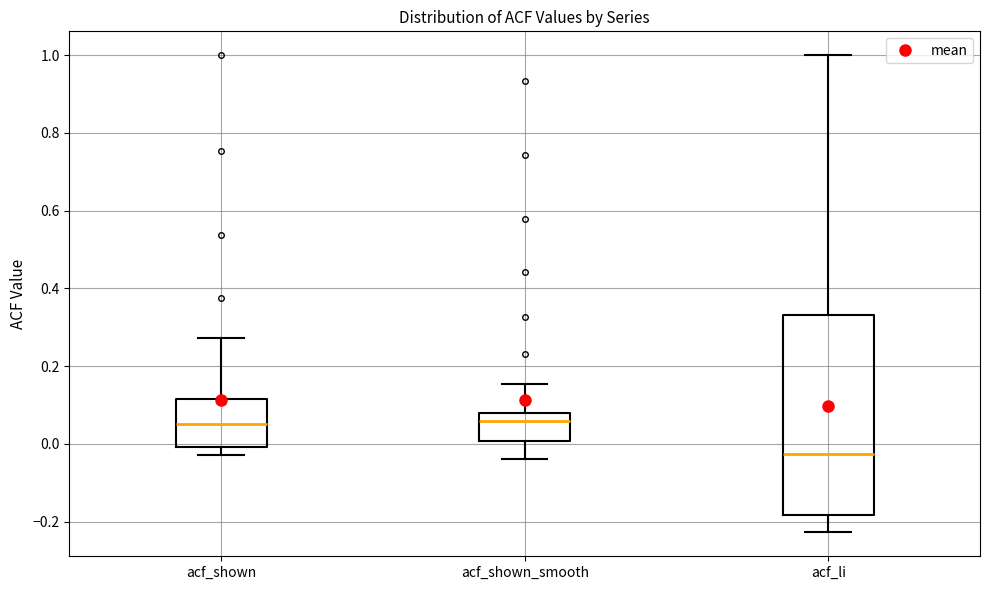

Where does the lower whisker of the box for acf_li end on the y-axis? The values are not printed on the chart, so give them approximately, as read against the axis.

-0.22